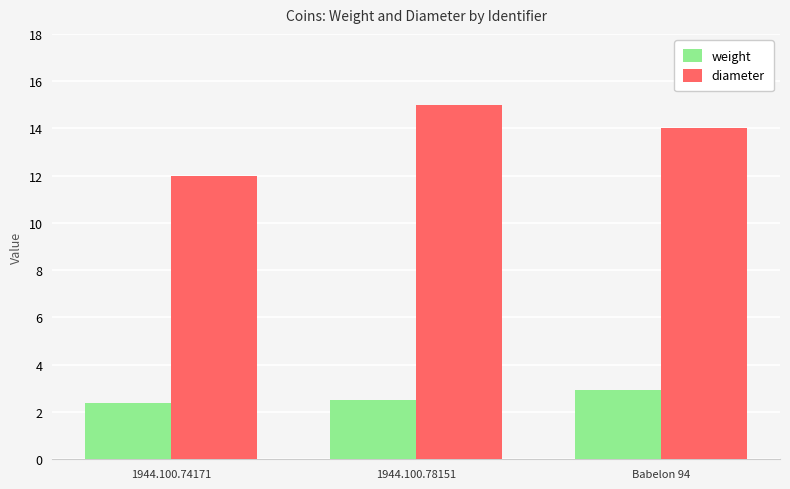

List the labels in order of diameter value, smallest first.

1944.100.74171, Babelon 94, 1944.100.78151